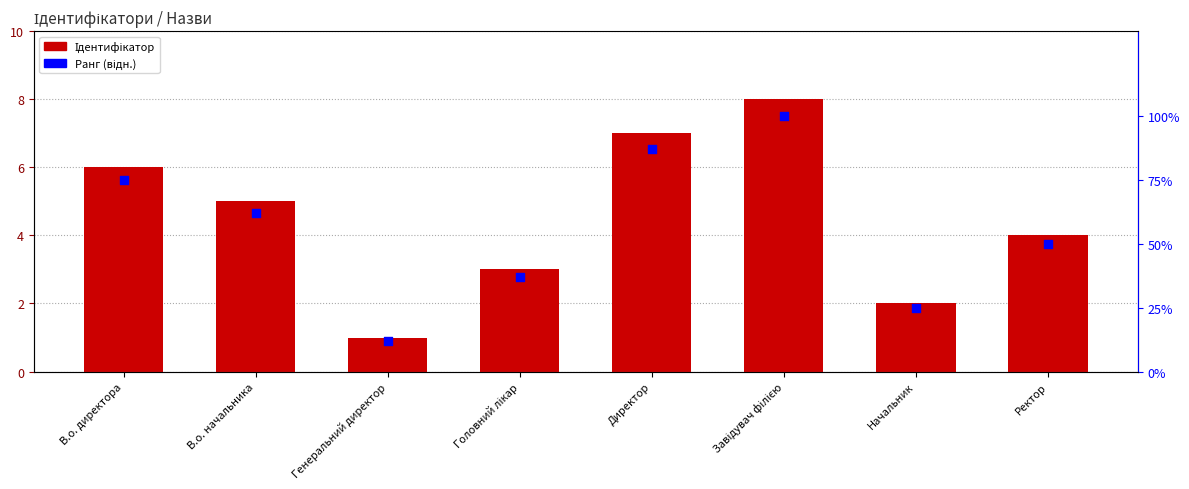

Which series contains the highest Y value?

Ранг (відн.)